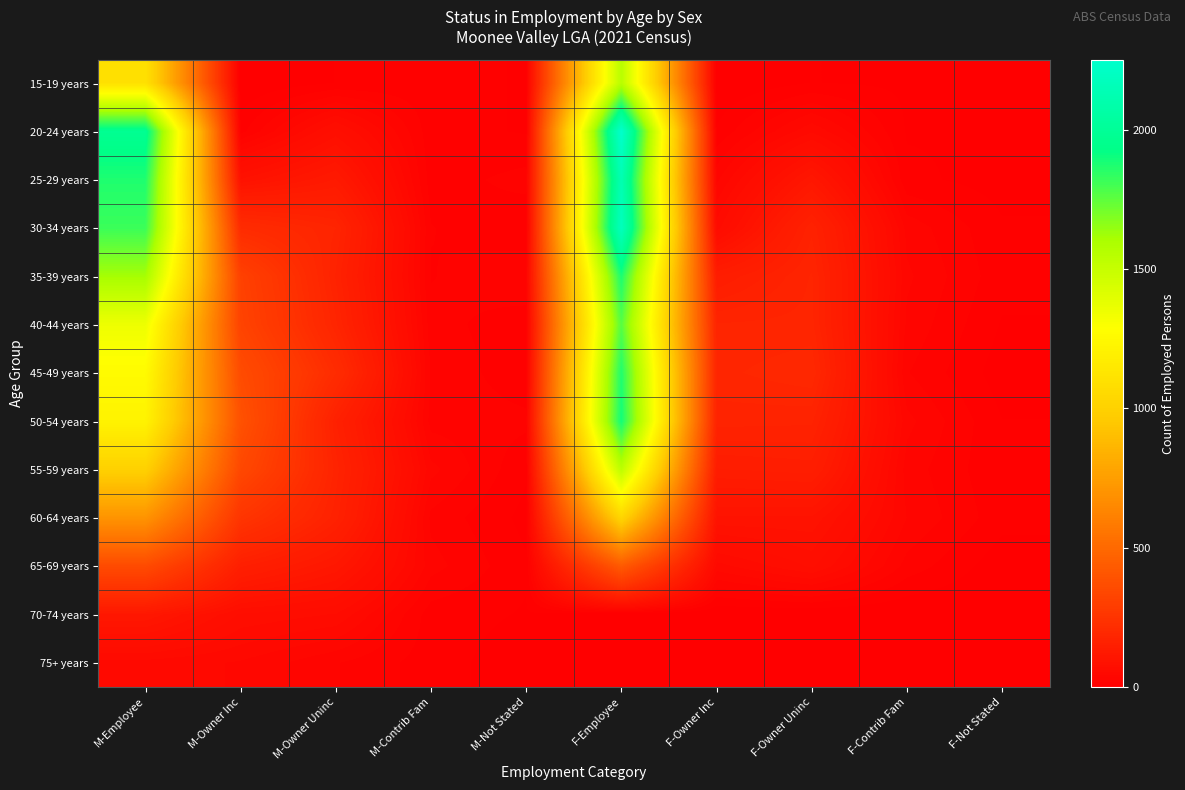

At which category is the sum across all series the highest?

F-Employee